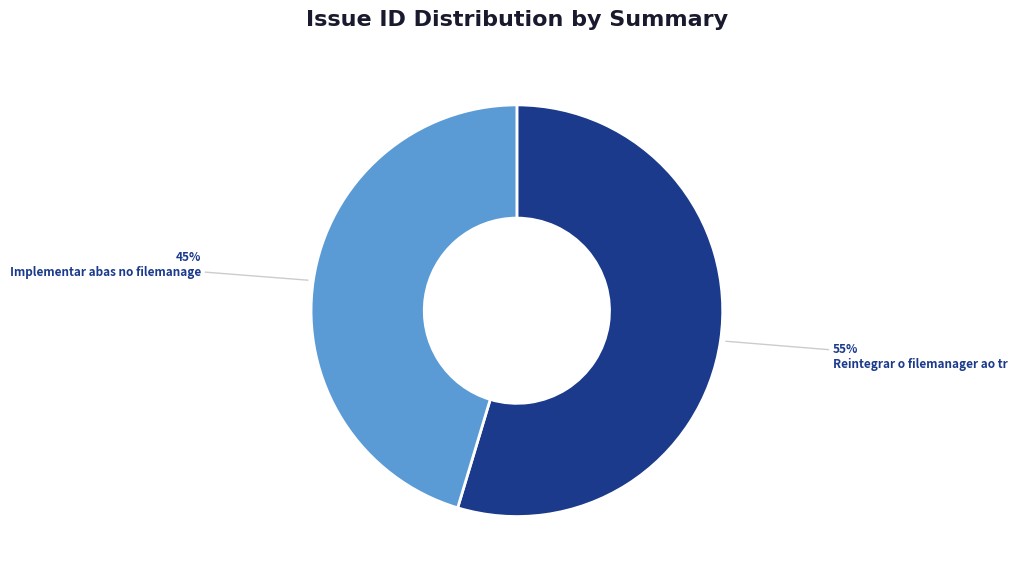

To the nearest percent, what is the average slice percentage?

50%